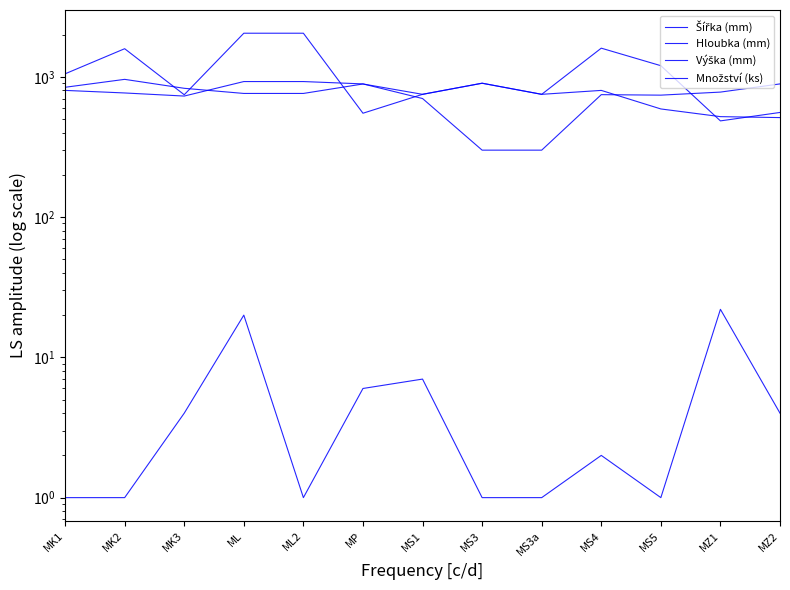

At which label is Množství (ks) closest to 11?

MS1